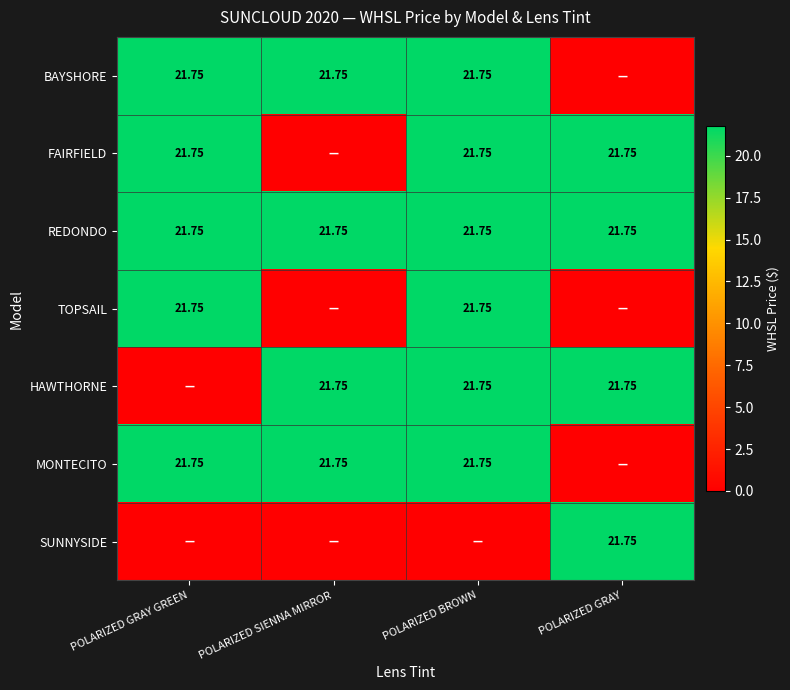

The HAWTHORNE series shows 10.7 at POLARIZED SIENNA MIRROR. True or false?

False